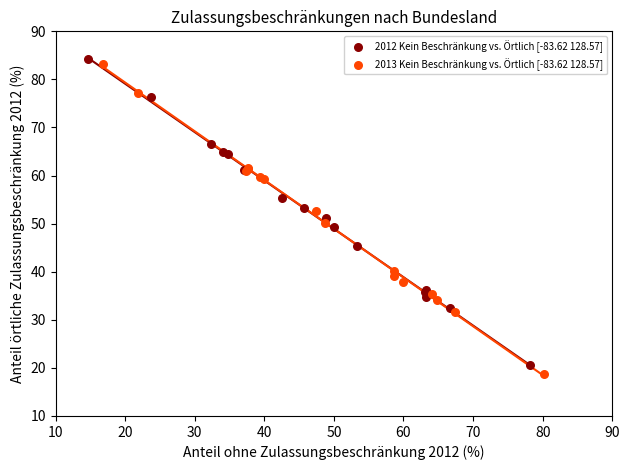

What are all the series names shown in the legend?

2012 Kein Beschränkung vs. Örtlich [-83.62 128.57], 2013 Kein Beschränkung vs. Örtlich [-83.62 128.57]